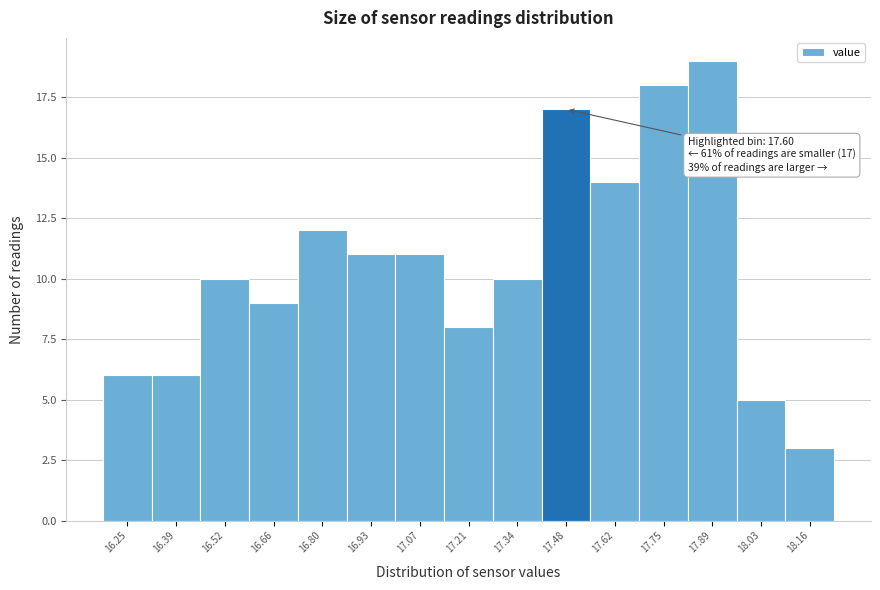

Reading left to right, extract all data points from this chart.

6	6	10	9	12	11	11	8	10	17	14	18	19	5	3